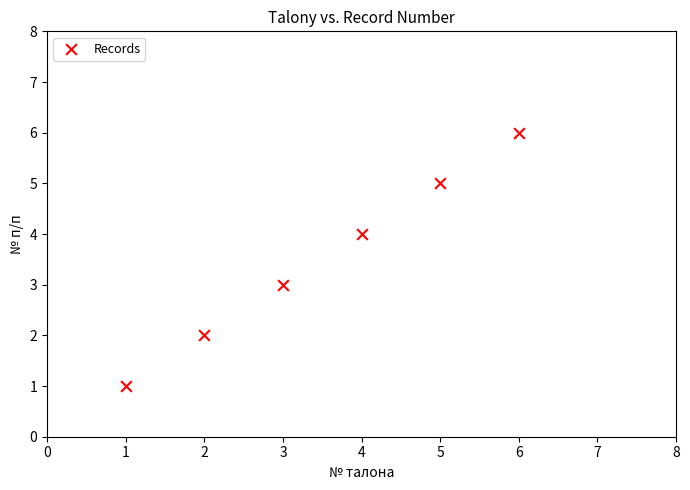

What is the range of Y values (max minus min)?

5